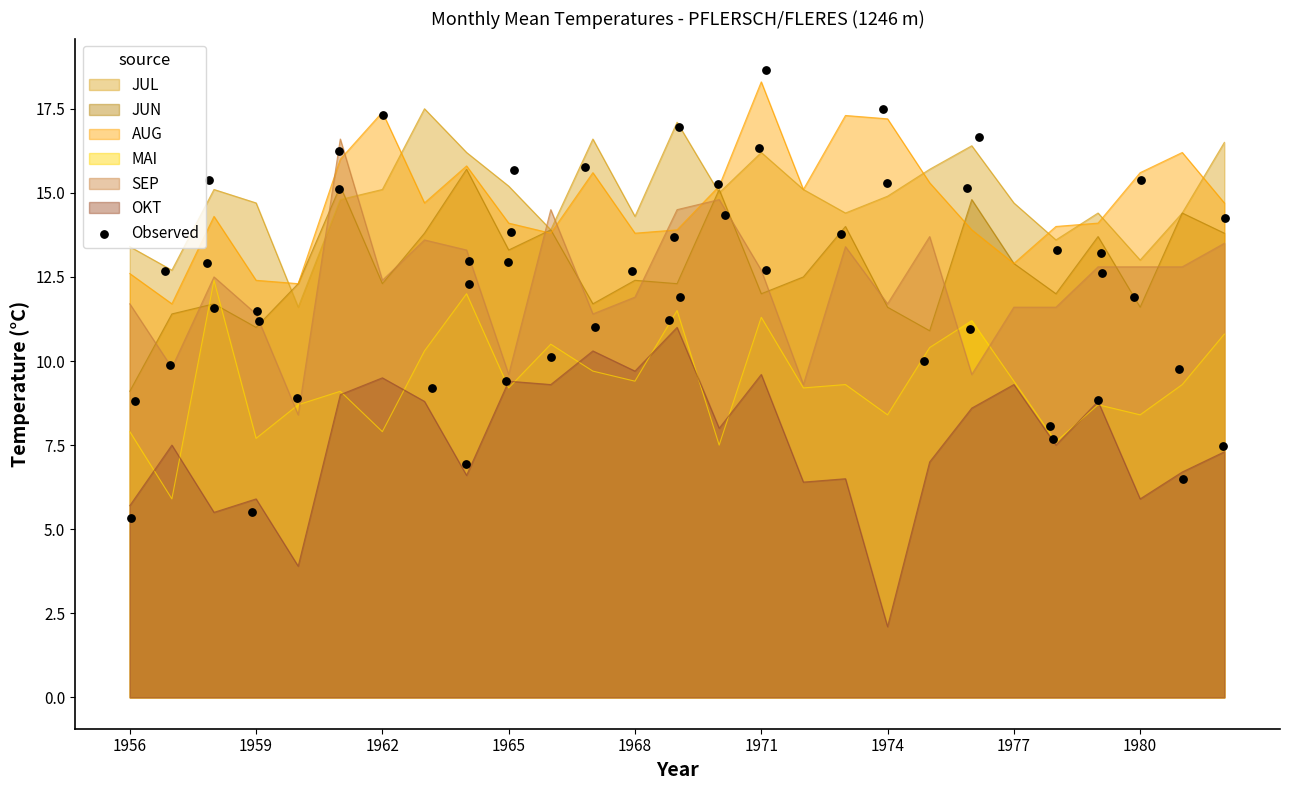

What are all the series names shown in the legend?

JUL, JUN, AUG, MAI, SEP, OKT